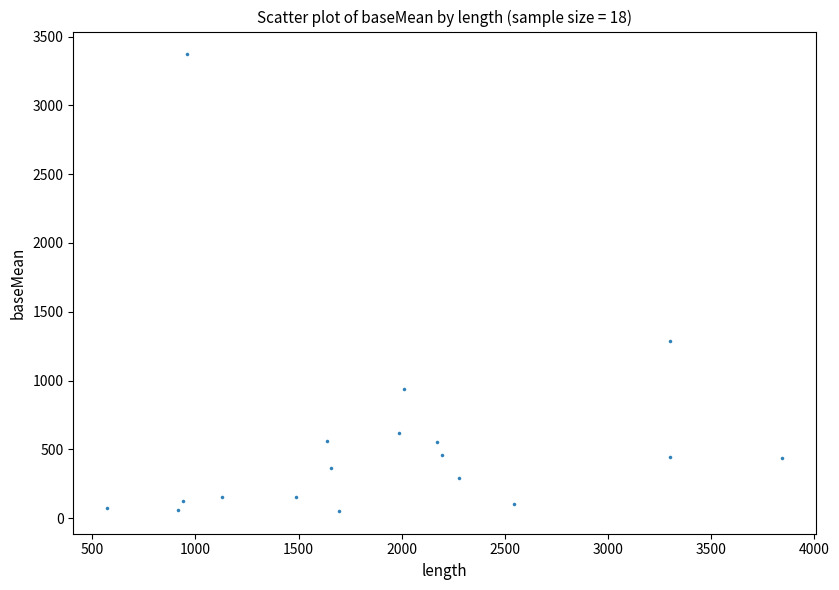

What Y value in the scatter plot is closest to 1711?

1289.6